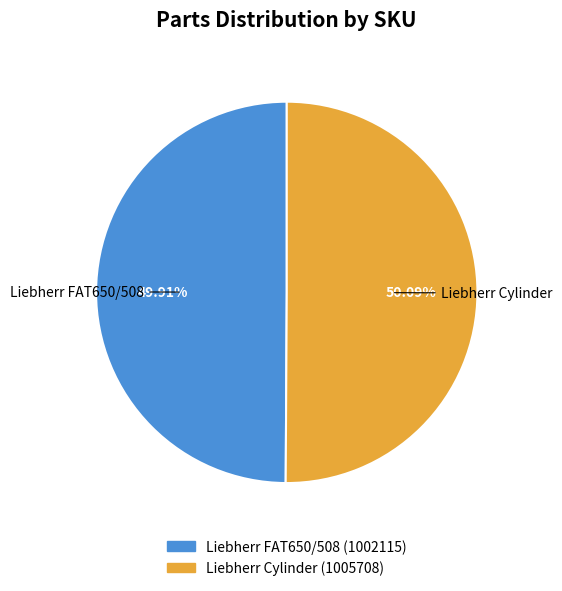

Combined, do Liebherr FAT650/508 and Liebherr Cylinder account for over 50%?

Yes